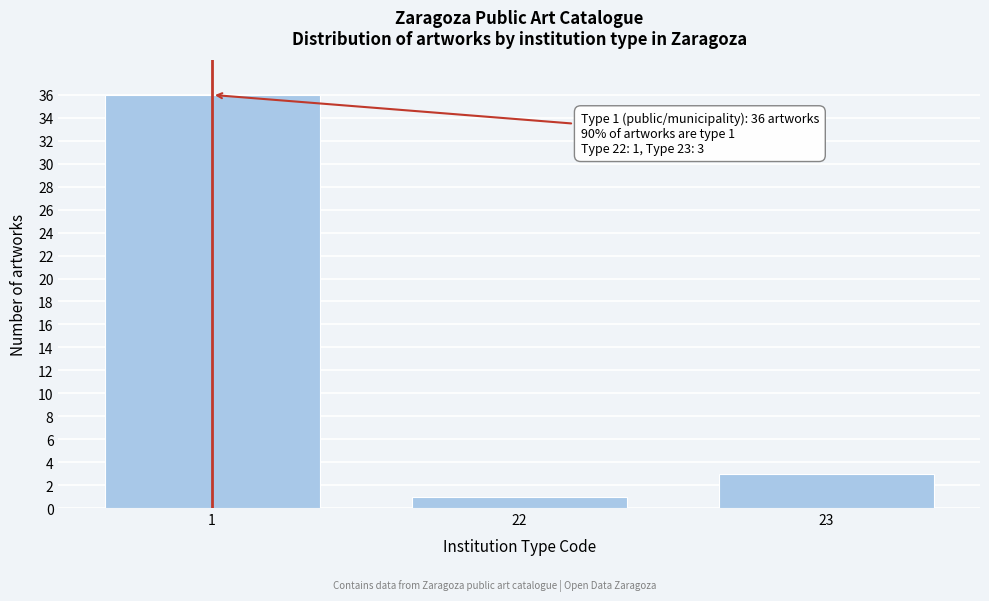

Reading right to left, what are all the values shown in this chart?

3	1	36